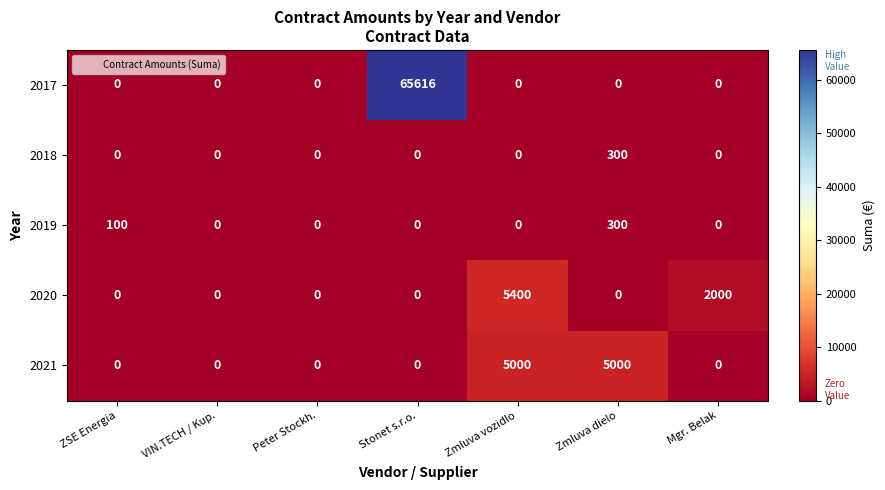

What is the difference between the second highest and second lowest values in the 2021 series?

5000